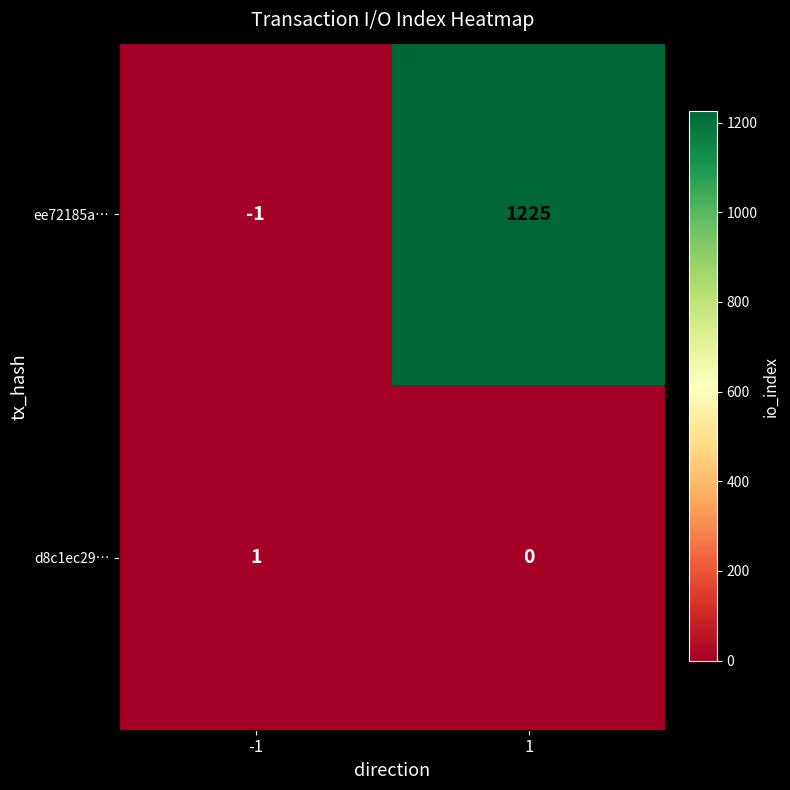

What is the difference between the ee72185a… values at 1 and -1?

1226